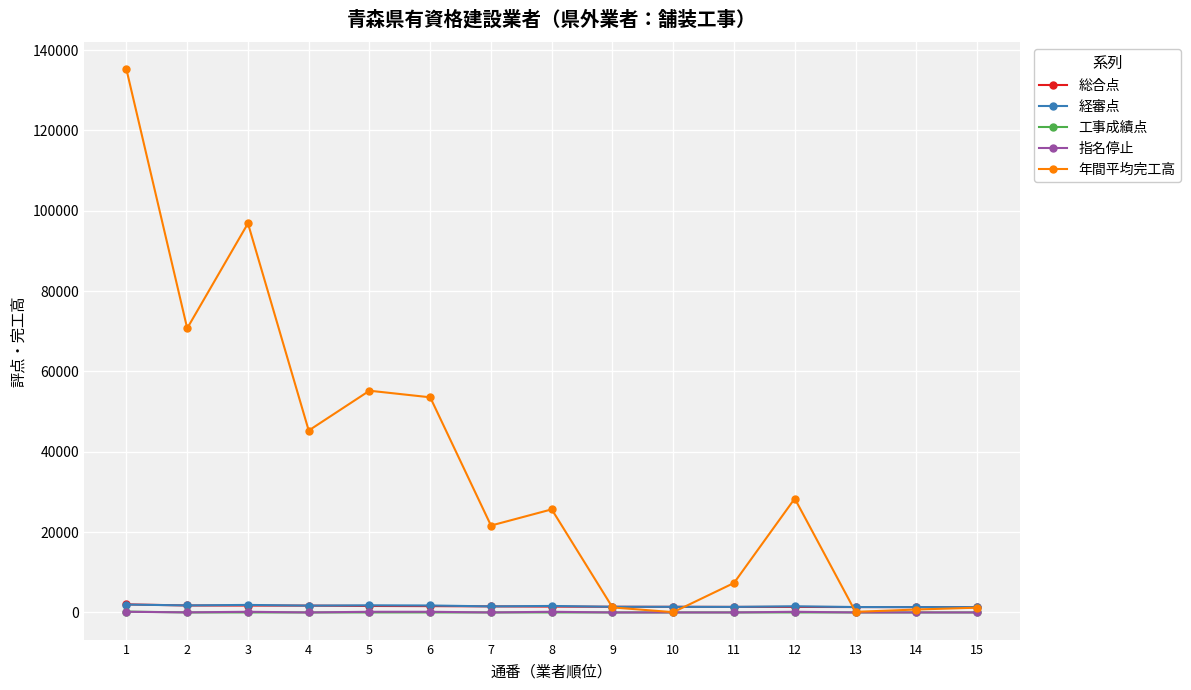

Which series has the largest total across all categories?

年間平均完工高